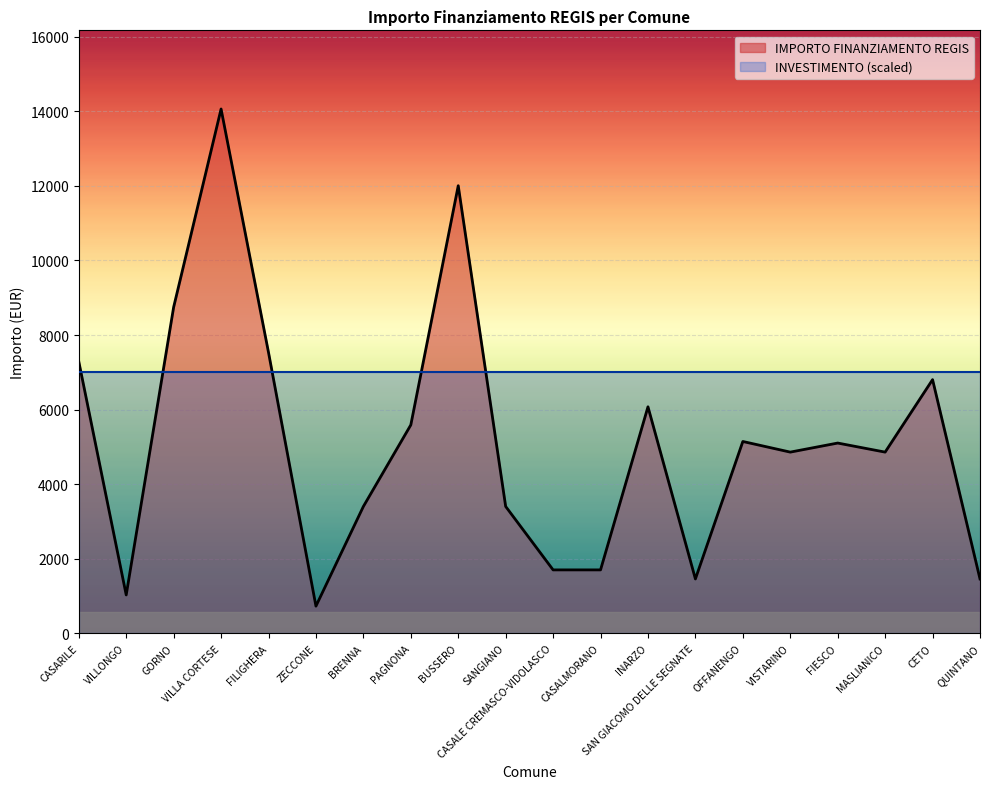

Which label corresponds to the largest value in the chart?

VILLA CORTESE